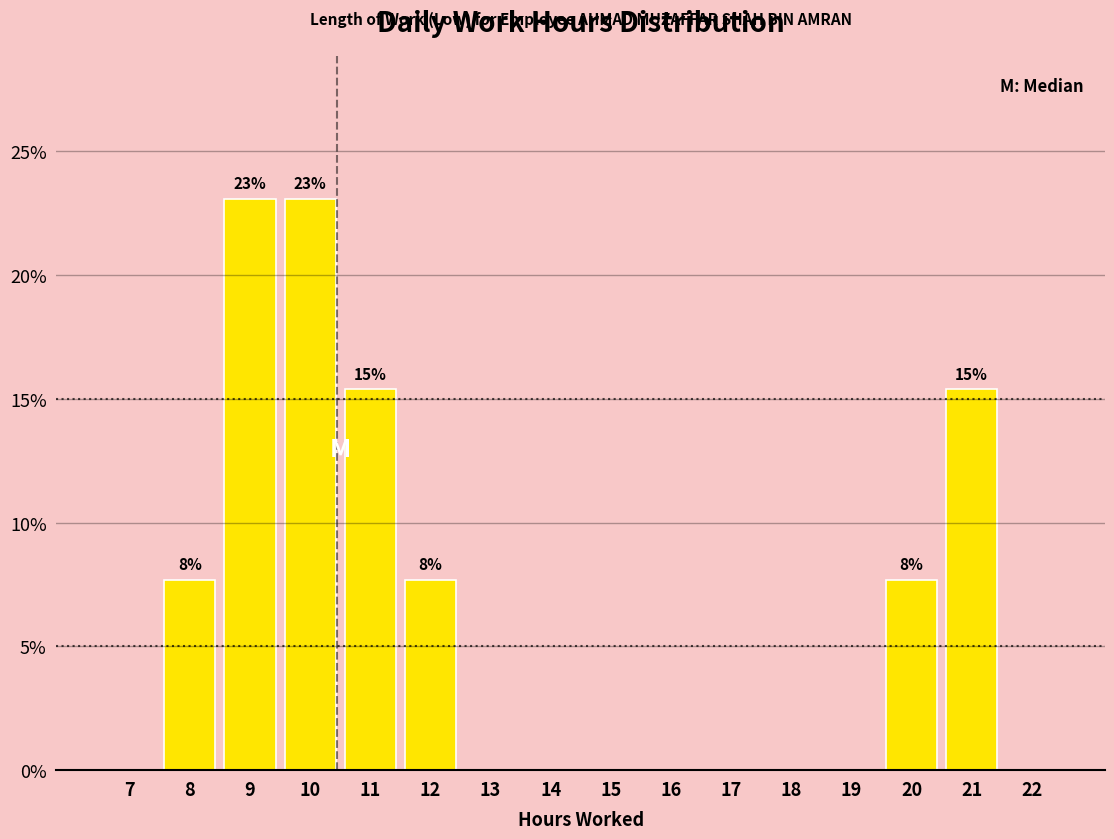

Reading left to right, what are all the values shown in this chart?

7=0.0	8=7.7	9=23.1	10=23.1	11=15.4	12=7.7	13=0.0	14=0.0	15=0.0	16=0.0	17=0.0	18=0.0	19=0.0	20=7.7	21=15.4	22=0.0